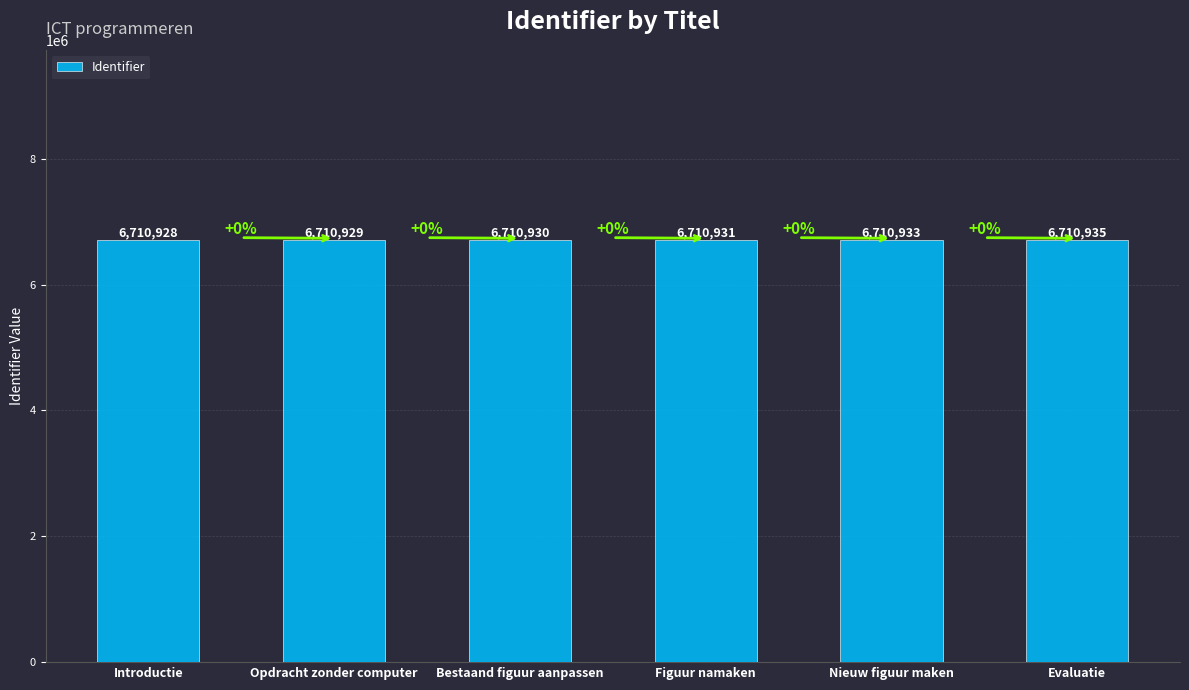

What is the smallest value displayed?

6710928